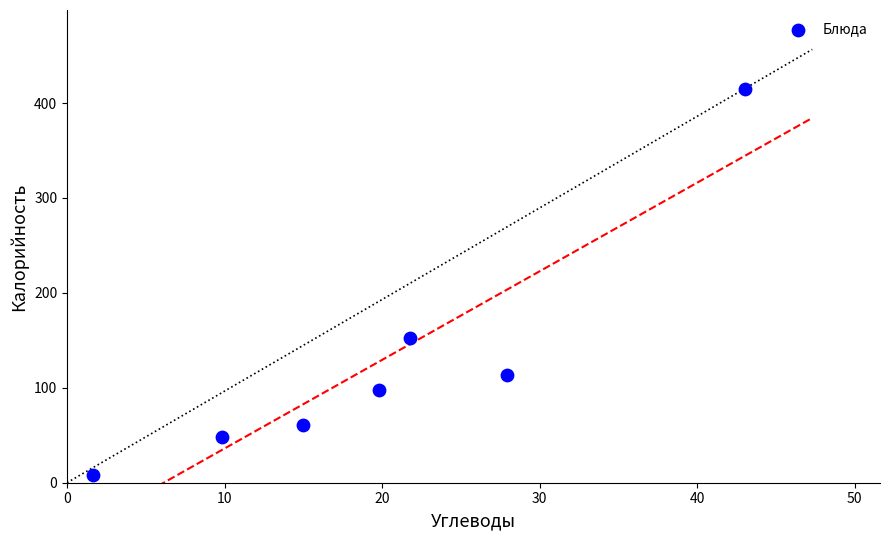

What is the average X value?

19.9